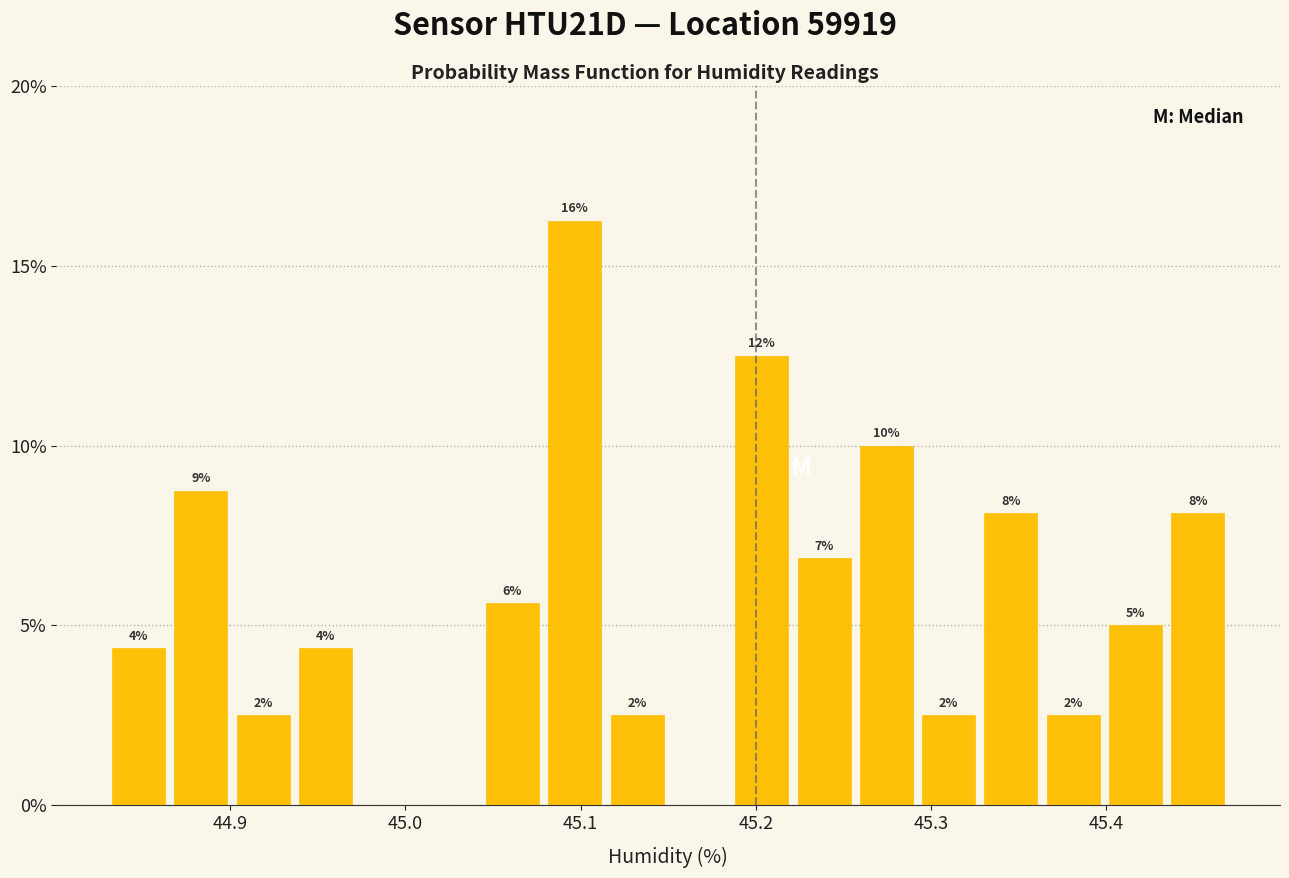

Around what value on the x-axis is the tallest bar? Give the approximate position of its centre, as read against the axis.

45.10